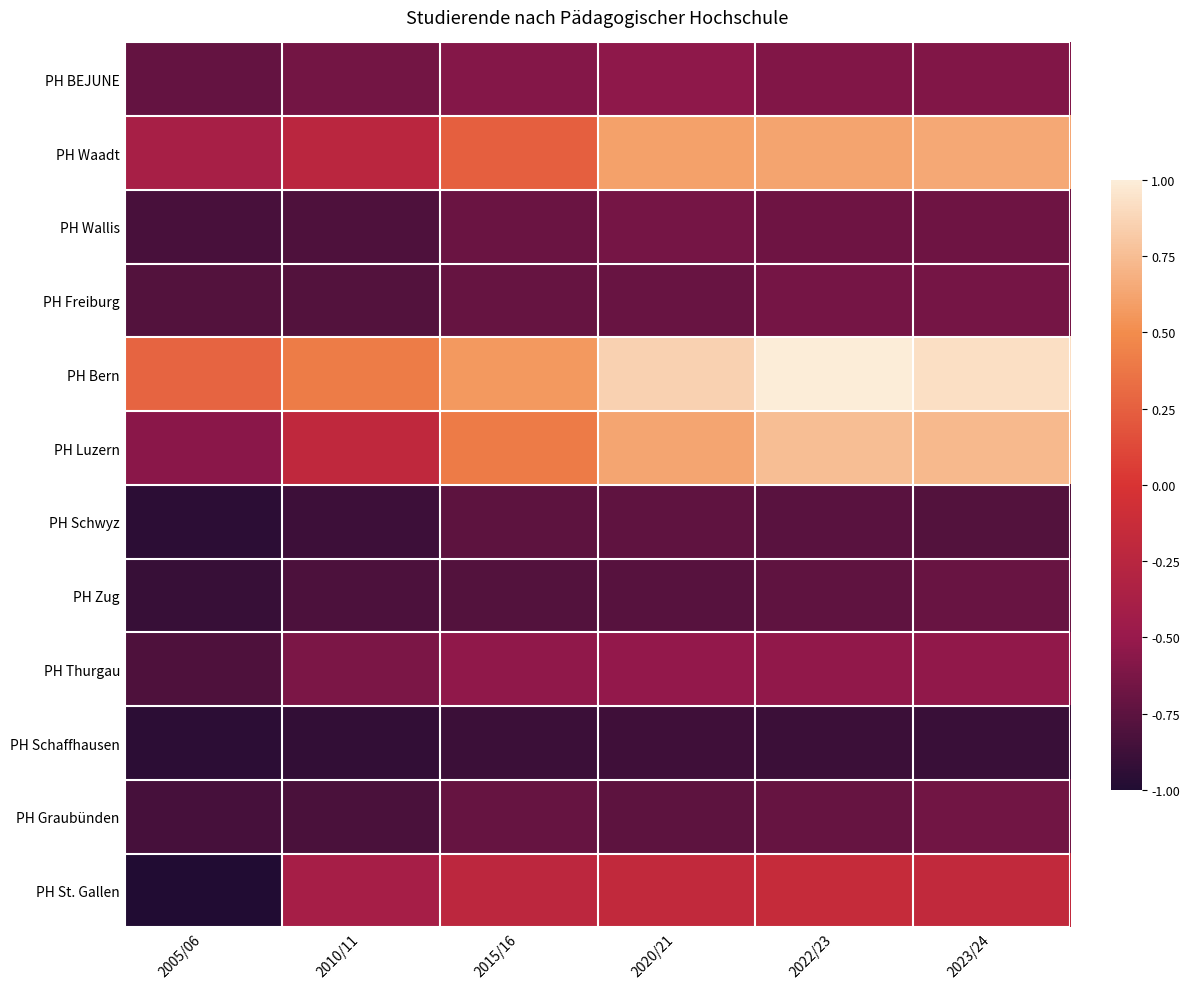

What is the spread (max minus min) of values at 2010/11?

1.3